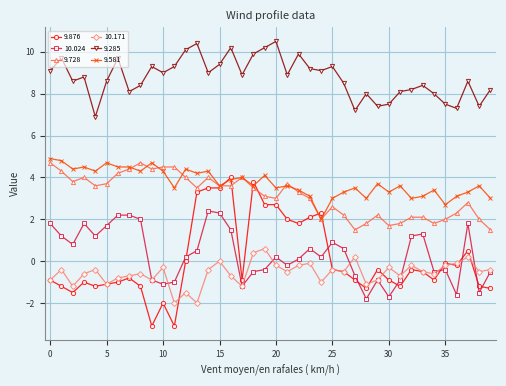

What is the value of the 10.171 point at the 2nd from the left?

-0.4